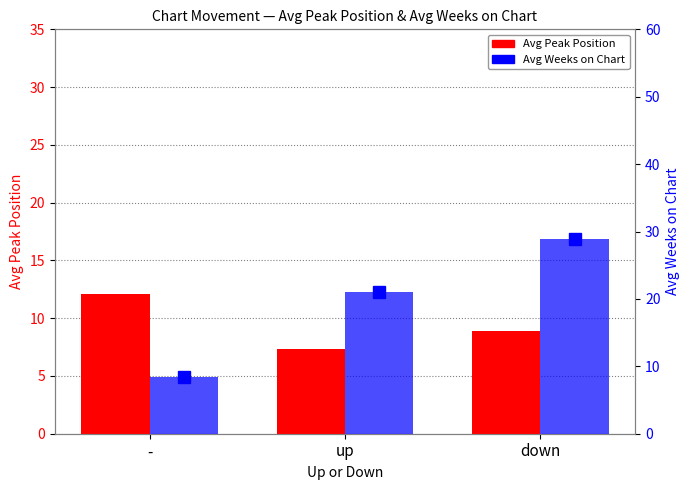

Are the bars grouped side by side (vs. stacked)?

Yes